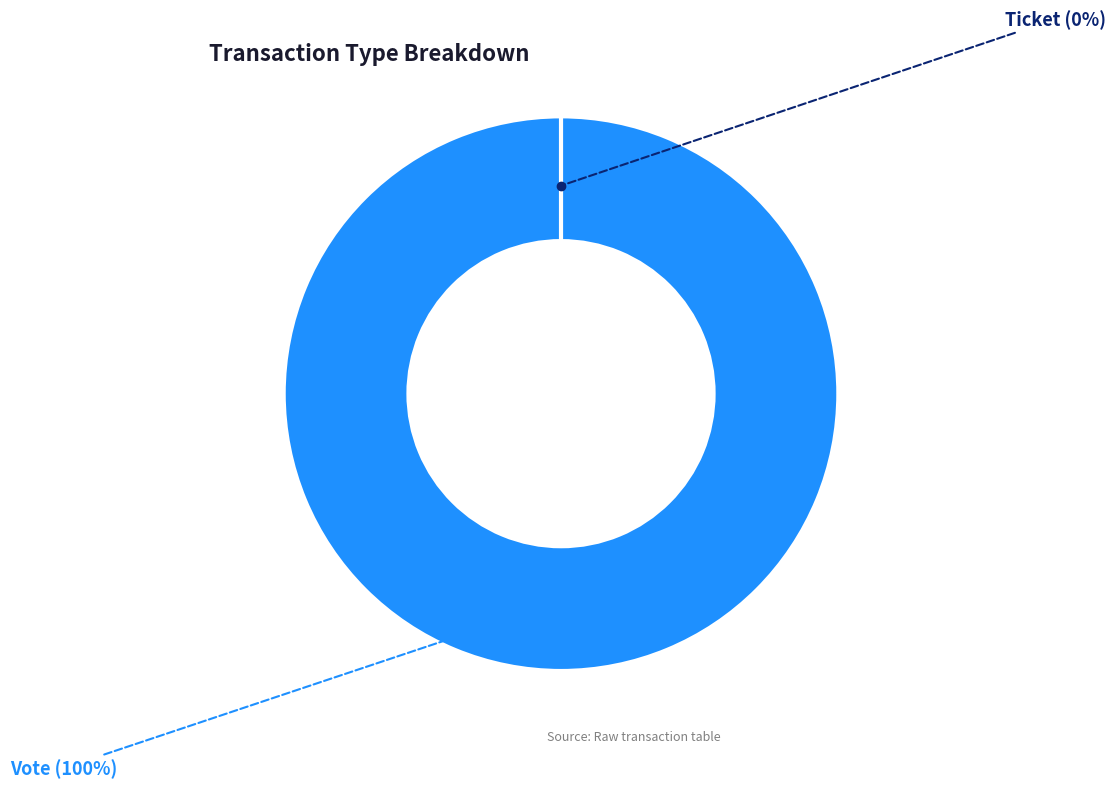

Count the number of slices in the pie.

2